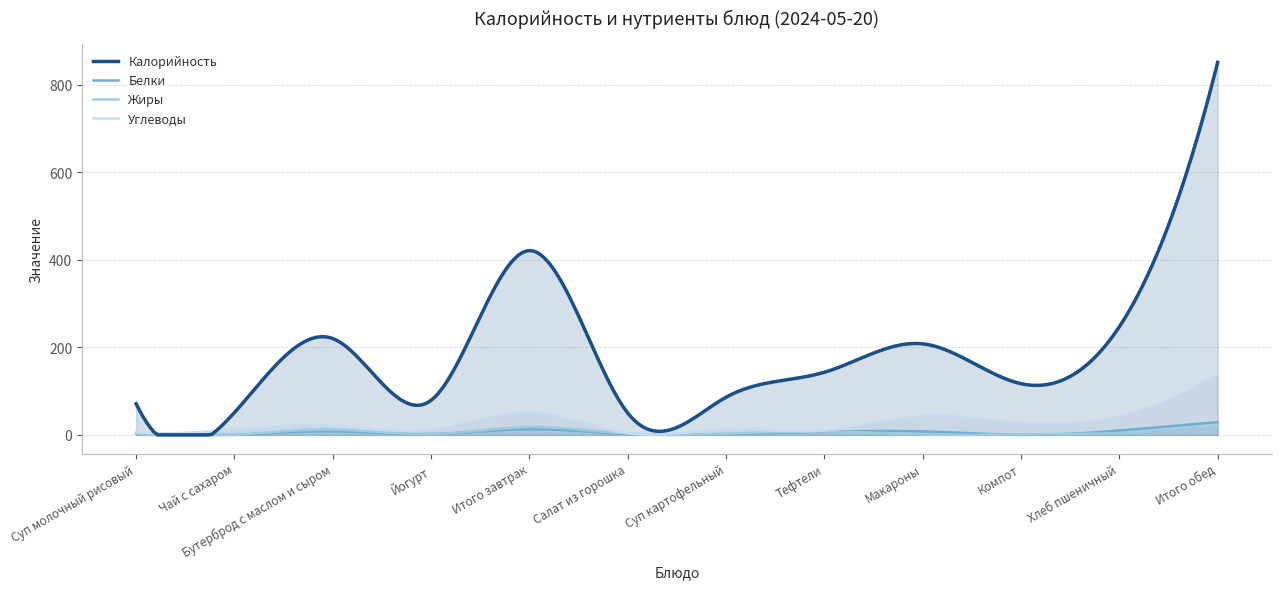

Which category has the lowest value in the Углеводы series?

Салат из горошка